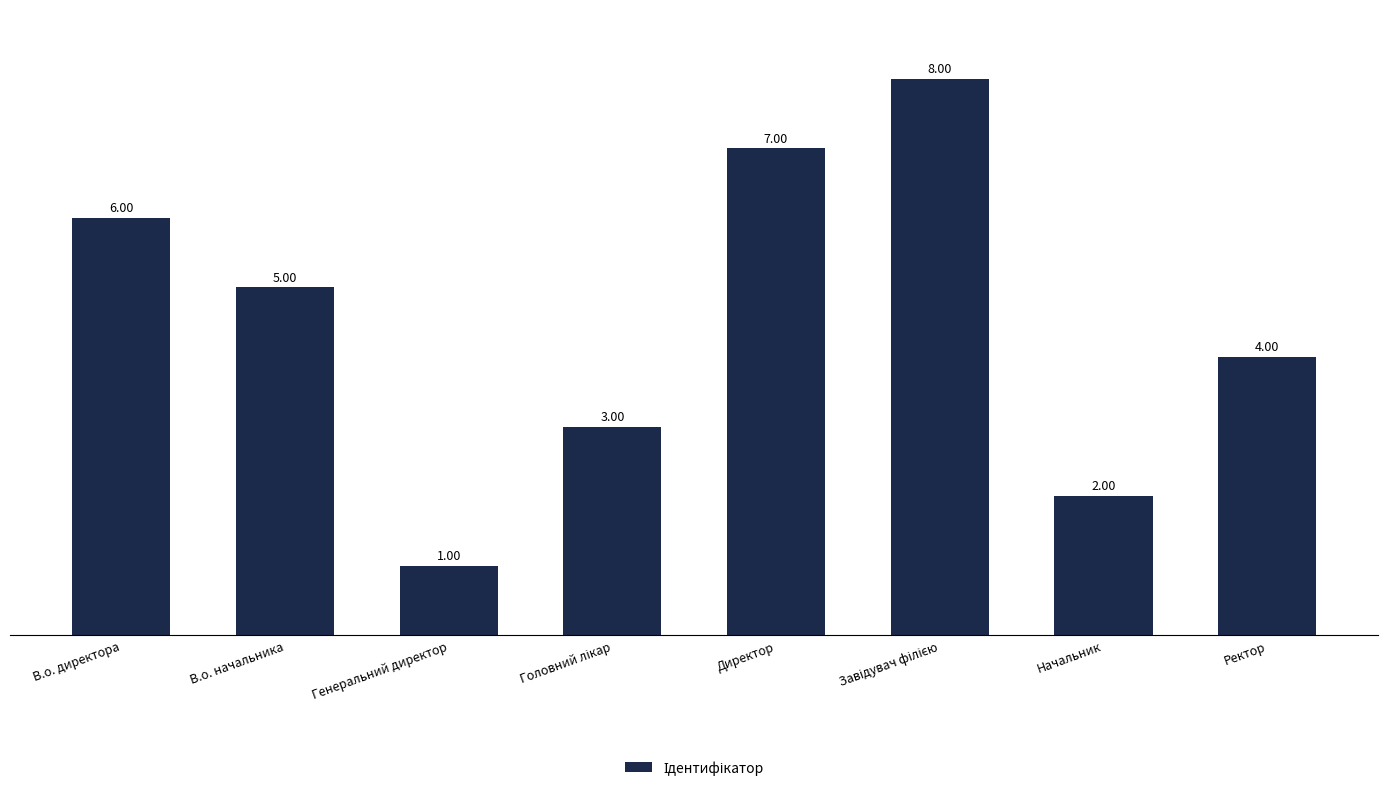

Reading left to right, list all the values displayed in this chart.

6	5	1	3	7	8	2	4